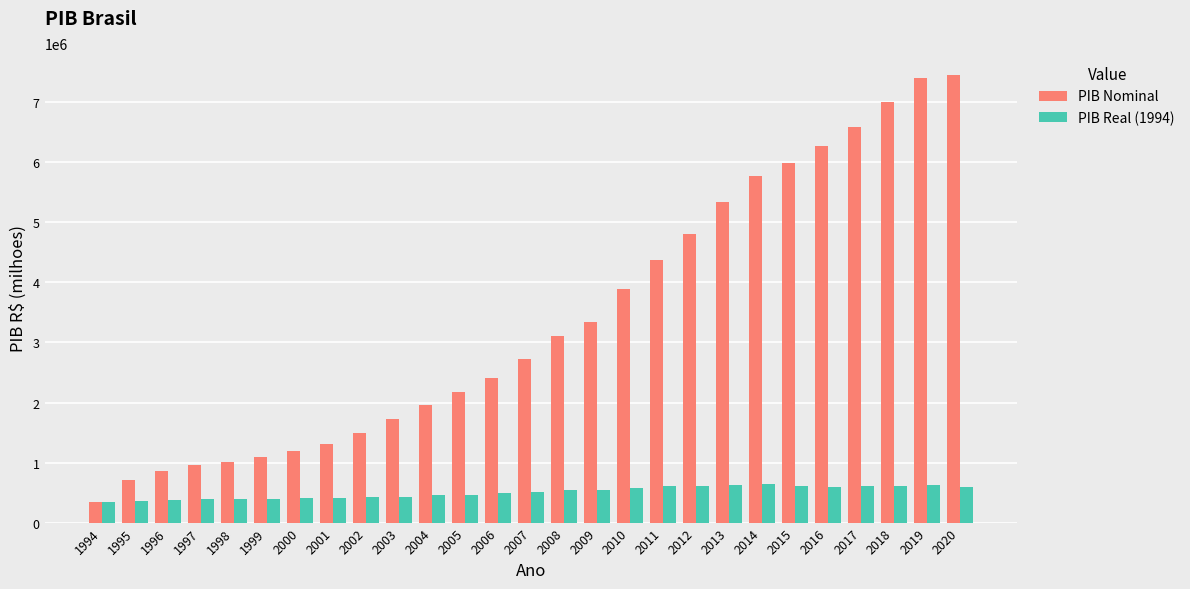

Where does the PIB Nominal series first go above 2720262?

2007